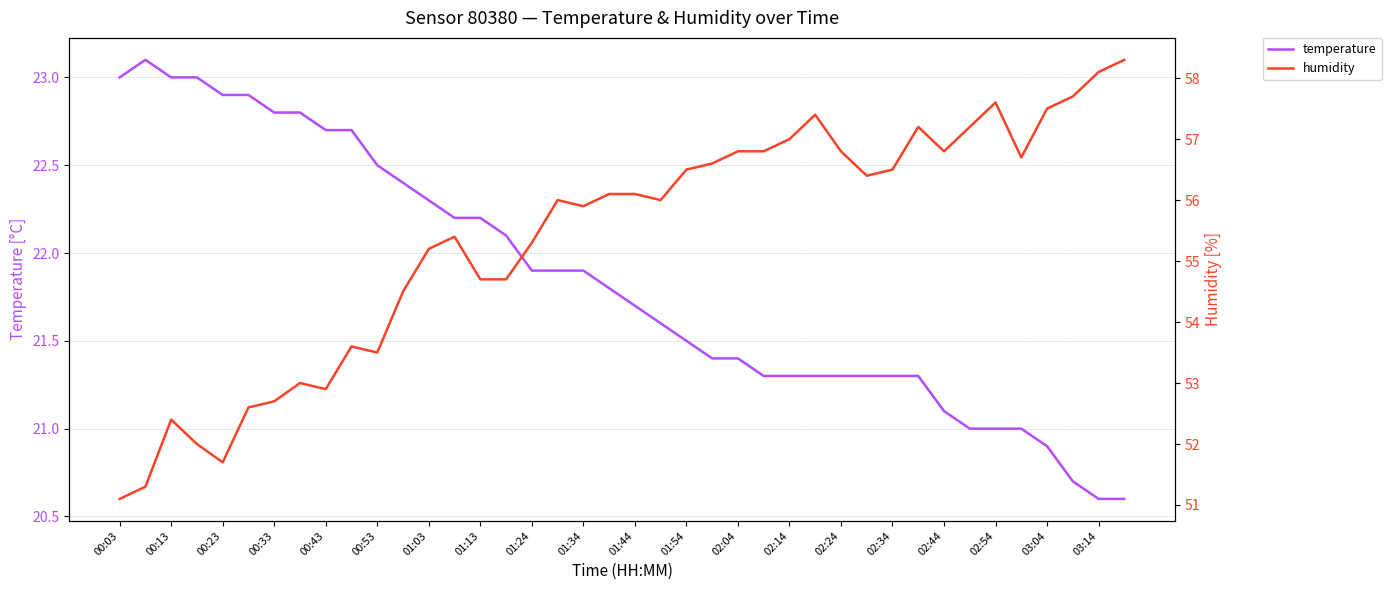

What is the minimum value for temperature?

20.6